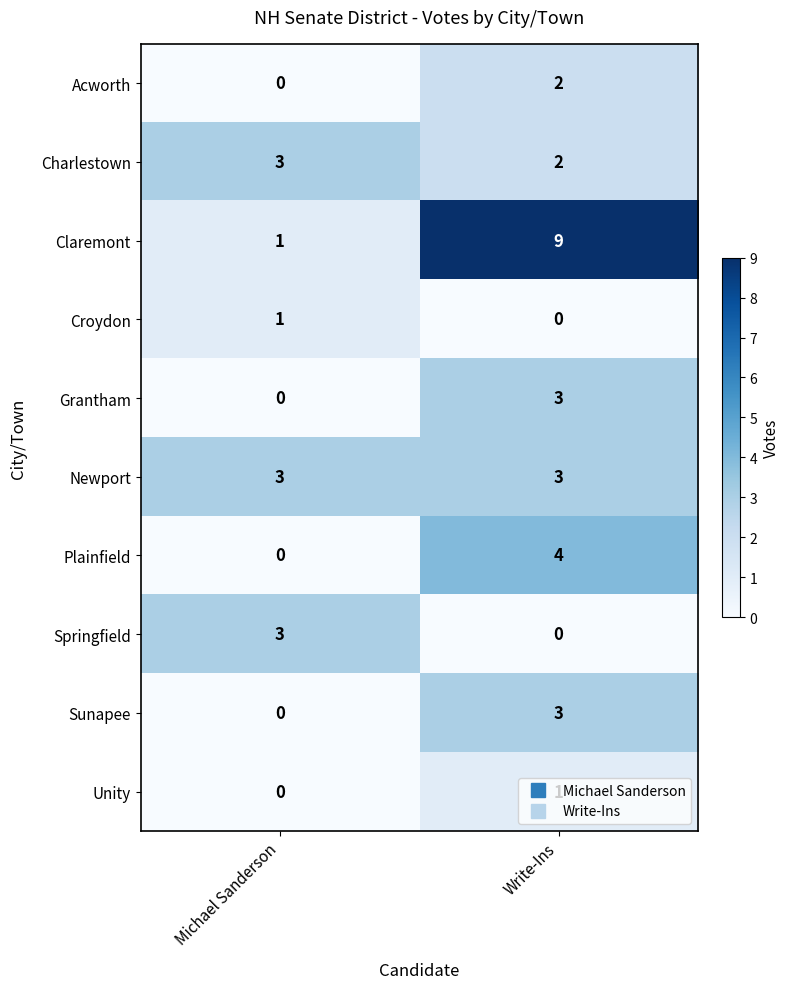

What is the difference between the maximum and minimum values in the Plainfield series?

4